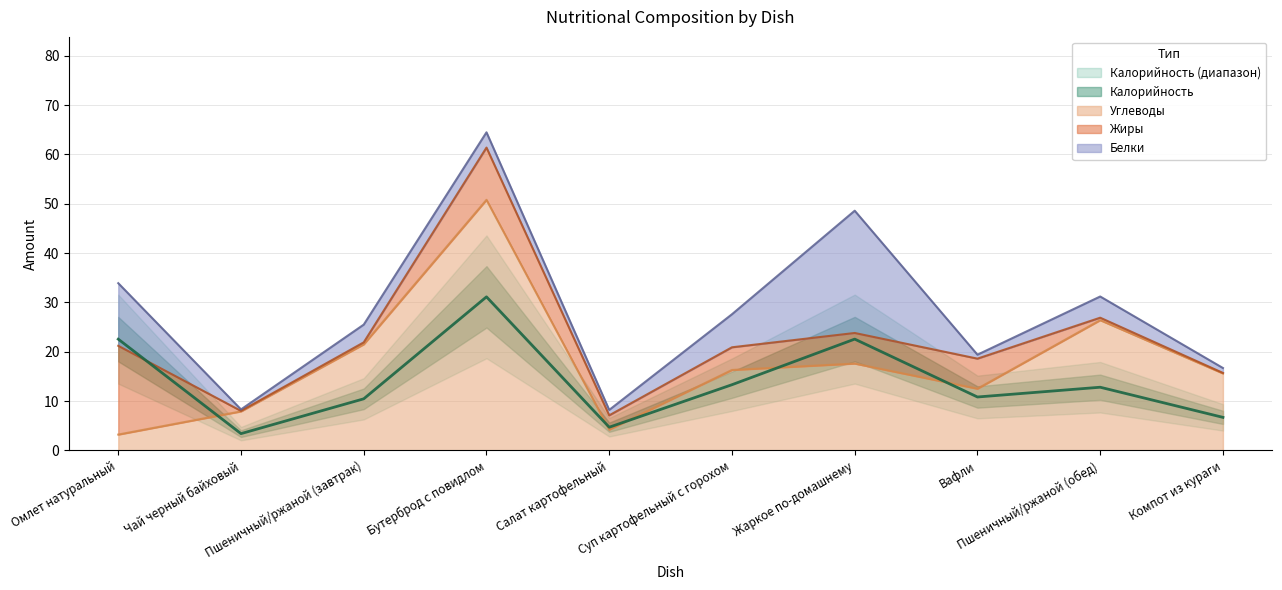

At which category does Углеводы reach its first local peak?

Бутерброд с повидлом